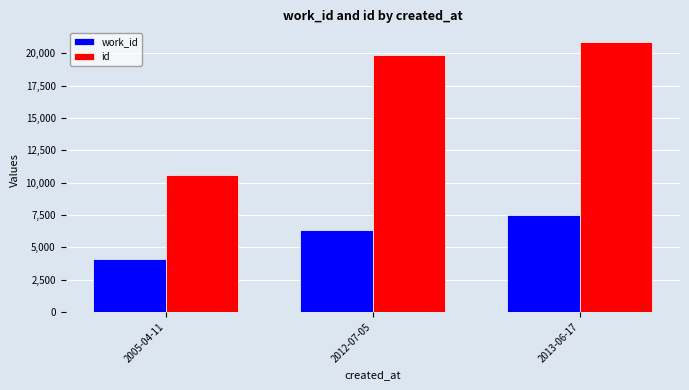

Which series changed the most between 2005-04-11 and 2013-06-17?

id